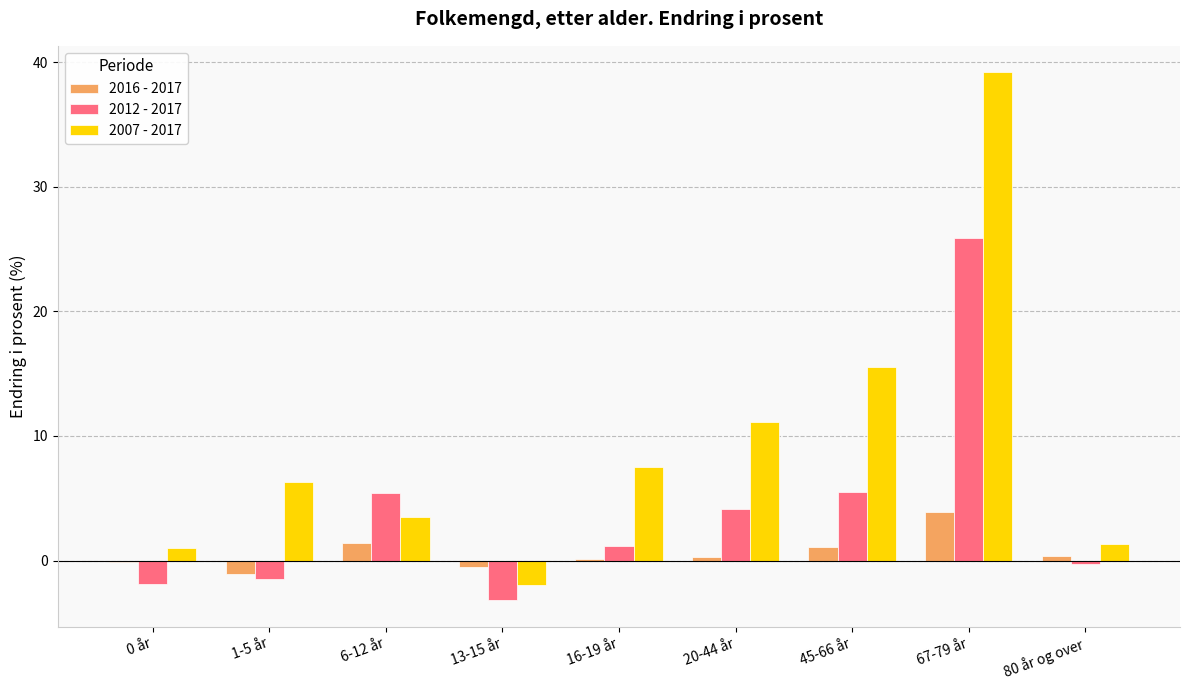

At which category is the sum across all series the highest?

67-79 år